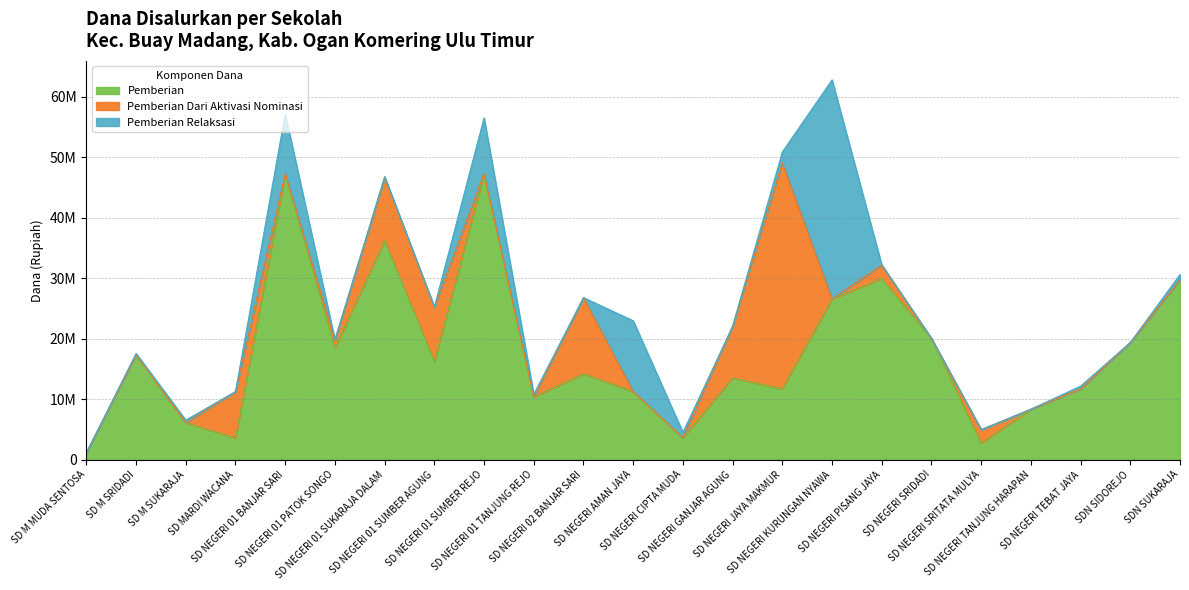

Reading left to right, what are all the values shown in this chart?

Pemberian: 1125000	17325000	6075000	3600000	47250000	18450000	36225000	16200000	47250000	10350000	14175000	11250000	3600000	13500000	11700000	26550000	29925000	20025000	2700000	8325000	11700000	19350000	29700000
Pemberian Dari Aktivasi Nominasi: 0	0	0	7650000	0	1350000	10350000	9000000	0	0	12600000	0	0	8550000	37350000	0	2250000	0	2250000	0	0	0	0
Pemberian Relaksasi: 0	225000	450000	0	9900000	0	225000	0	9225000	450000	0	11700000	900000	0	1800000	36225000	0	0	0	0	450000	0	900000